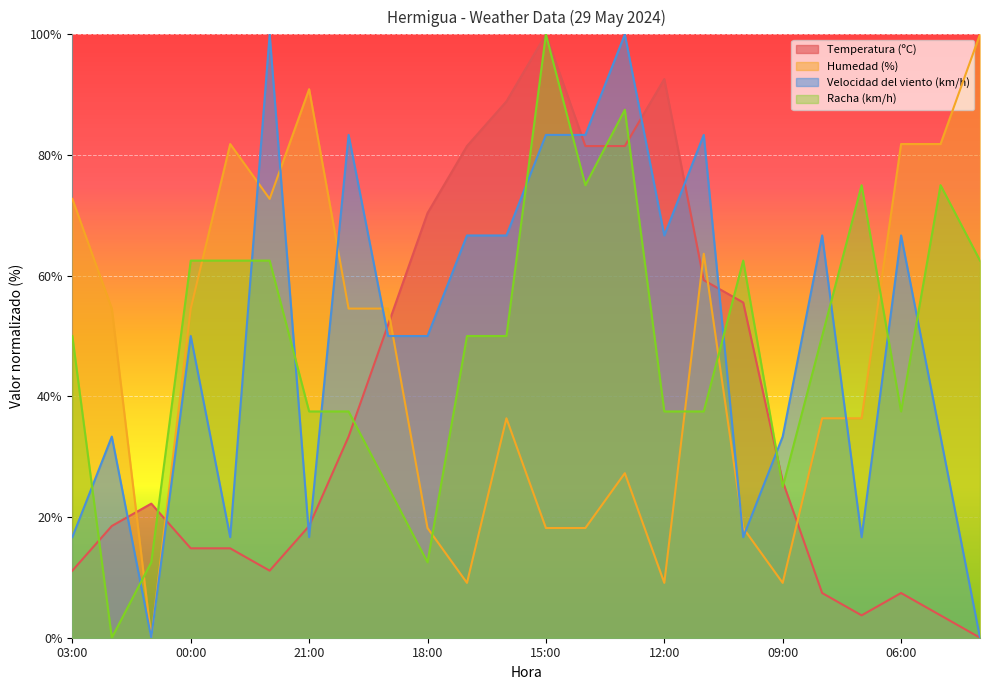

Where do Velocidad del viento (km/h) and Humedad (%) first cross each other?

23:00 and 22:00